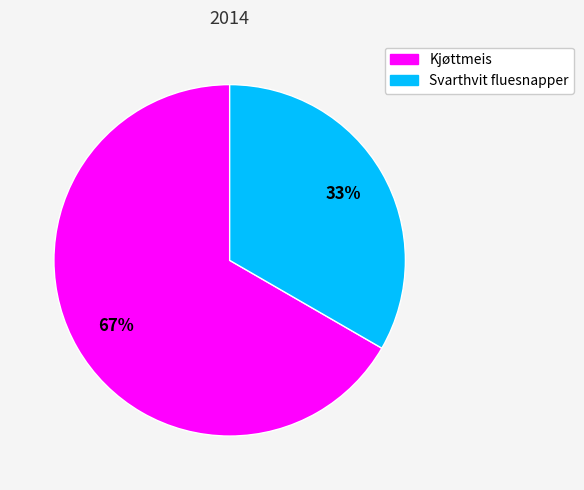

To the nearest percent, what is the average slice percentage?

50%